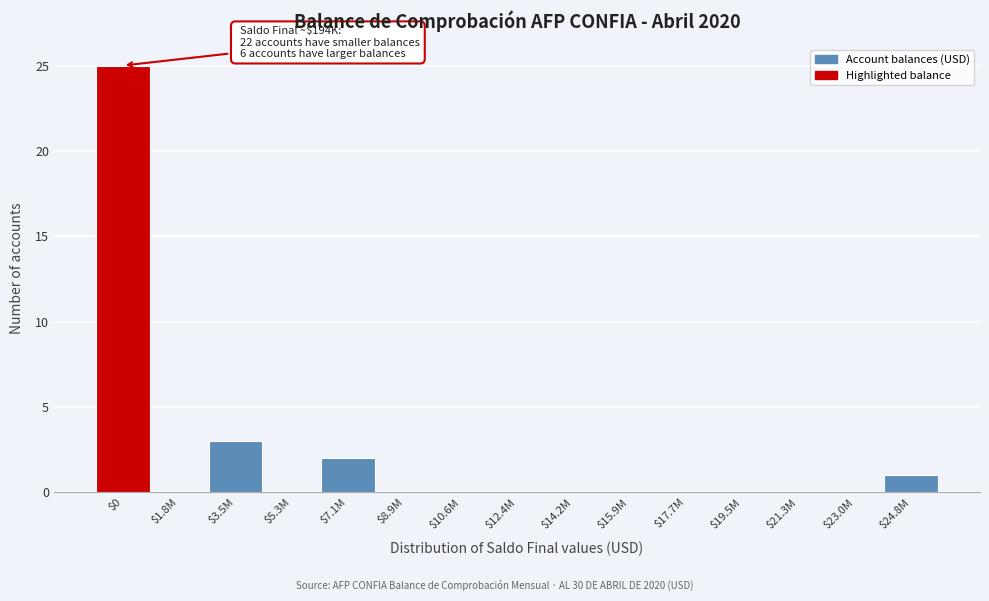

Which label corresponds to the largest value in the chart?

$0